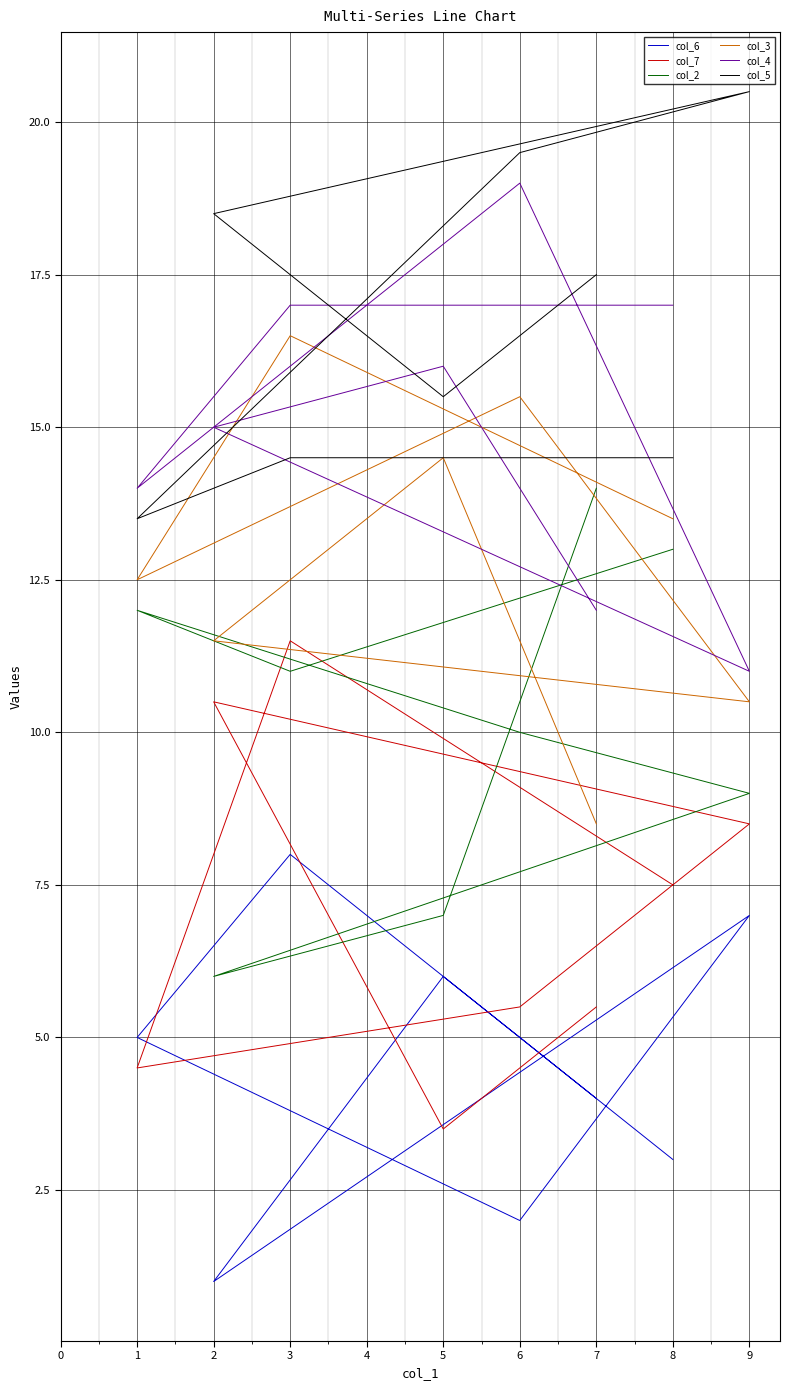

Reading left to right, transcribe all the data shown in this chart.

col_6: 3.0	8.0	5.0	2.0	7.0	1.0	6.0	4.0
col_7: 7.5	11.5	4.5	5.5	8.5	10.5	3.5	5.5
col_2: 13.0	11.0	12.0	10.0	9.0	6.0	7.0	14.0
col_3: 13.5	16.5	12.5	15.5	10.5	11.5	14.5	8.5
col_4: 17.0	17.0	14.0	19.0	11.0	15.0	16.0	12.0
col_5: 14.5	14.5	13.5	19.5	20.5	18.5	15.5	17.5